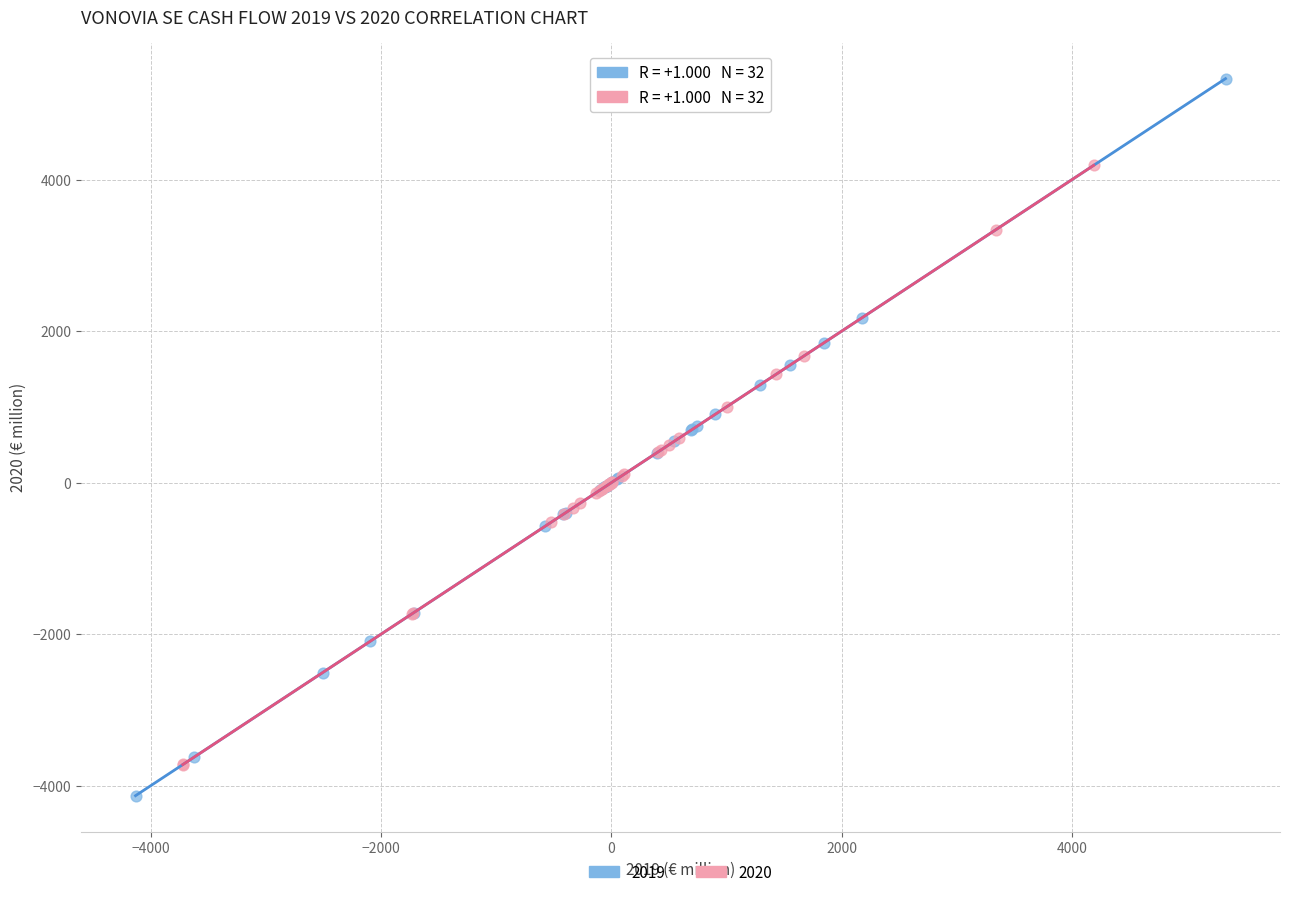

Which series contains the highest Y value?

2019